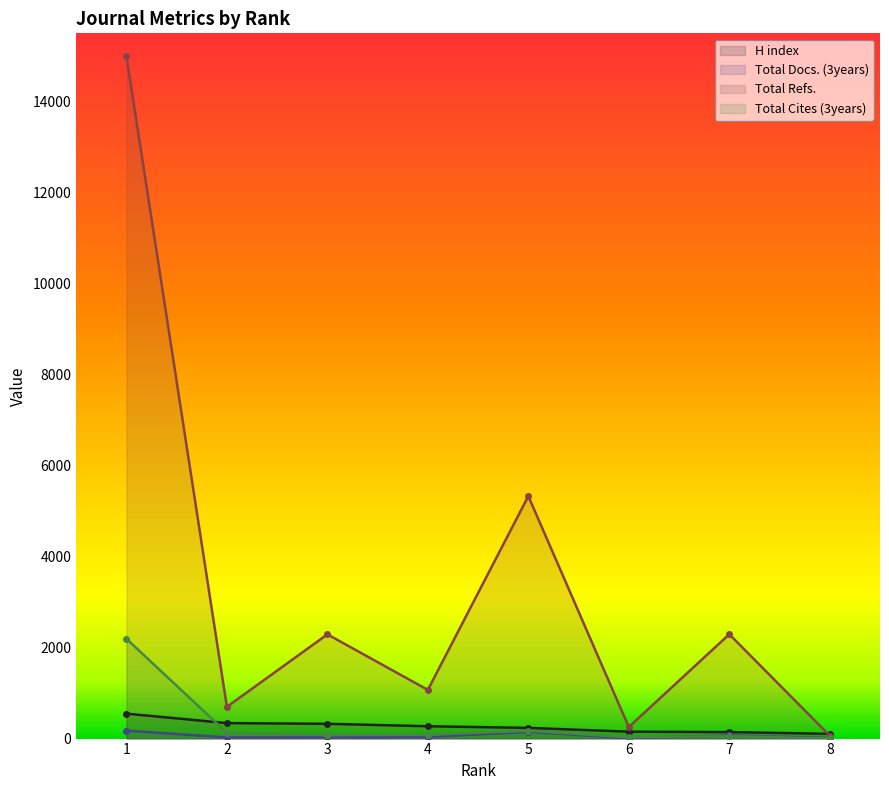

List the series in order of their peak value, highest first.

Total Refs., Total Cites (3years), H index, Total Docs. (3years)